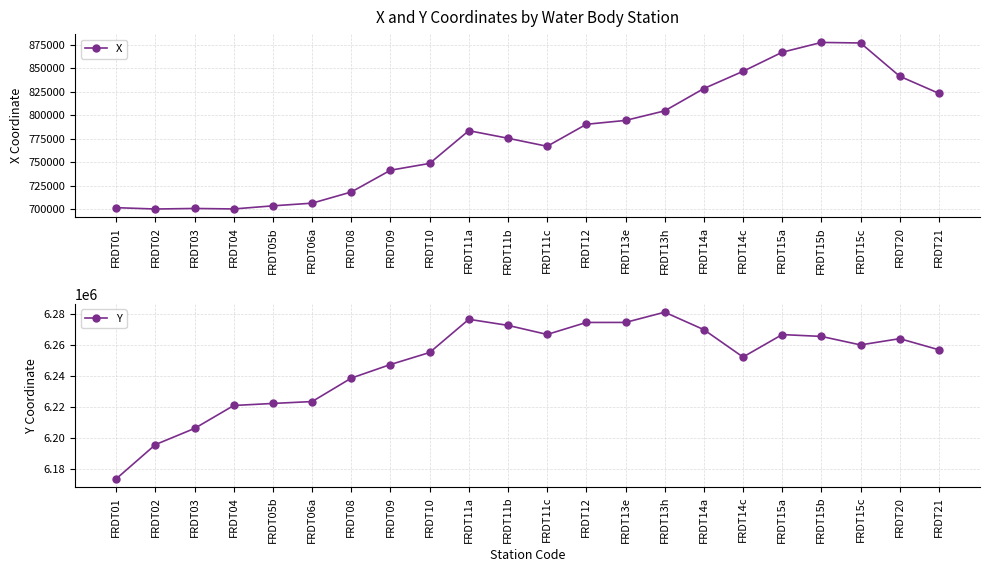

True or false: Y has more than 1 interior local peaks.

True